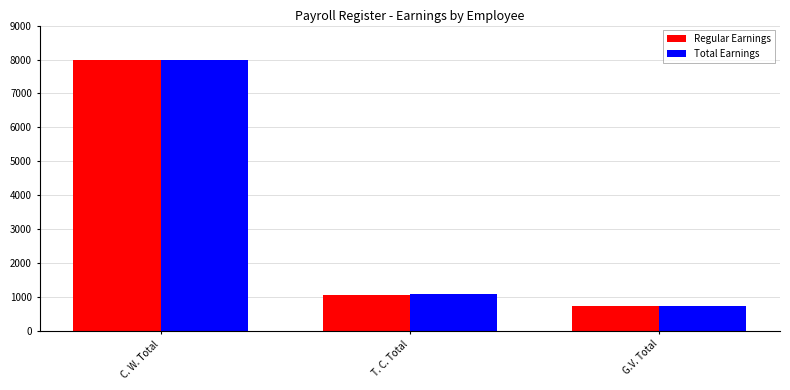

The Regular Earnings series shows 1055 at G.V. Total. True or false?

False